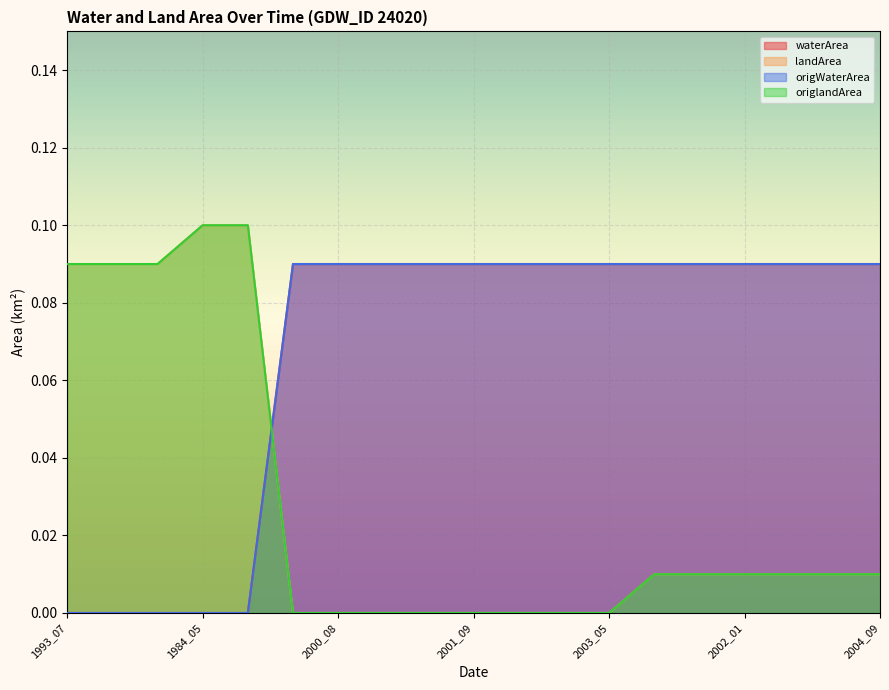

At how many categories does at least one series exceed 0?

19